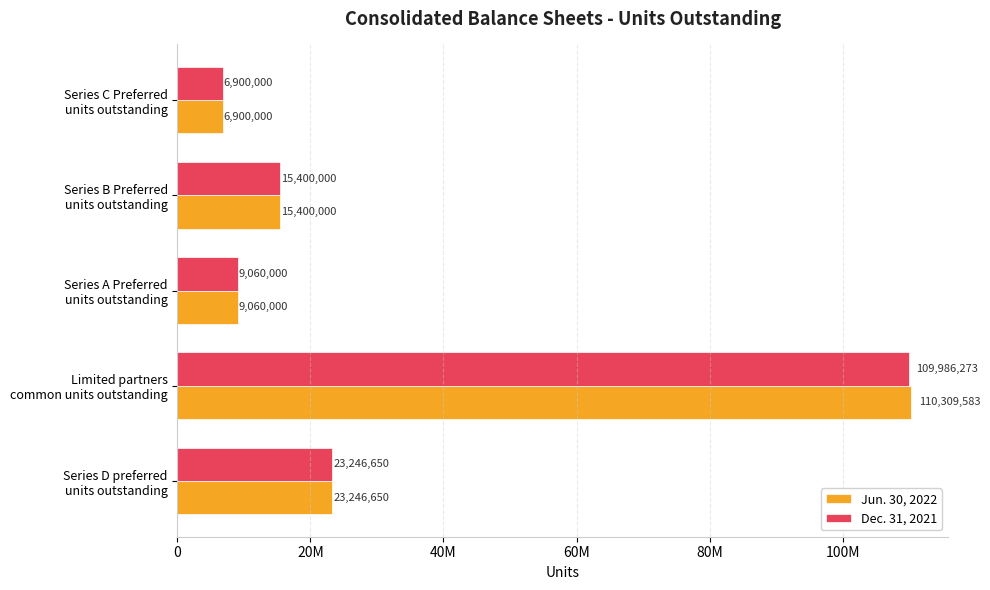

List the labels in order of Jun. 30, 2022 value, largest first.

Limited partners
common units outstanding, Series D preferred
units outstanding, Series B Preferred
units outstanding, Series A Preferred
units outstanding, Series C Preferred
units outstanding